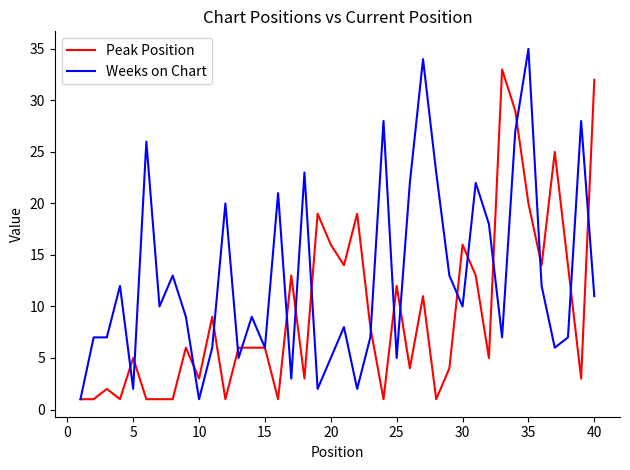

List the series in order of their peak value, highest first.

Weeks on Chart, Peak Position